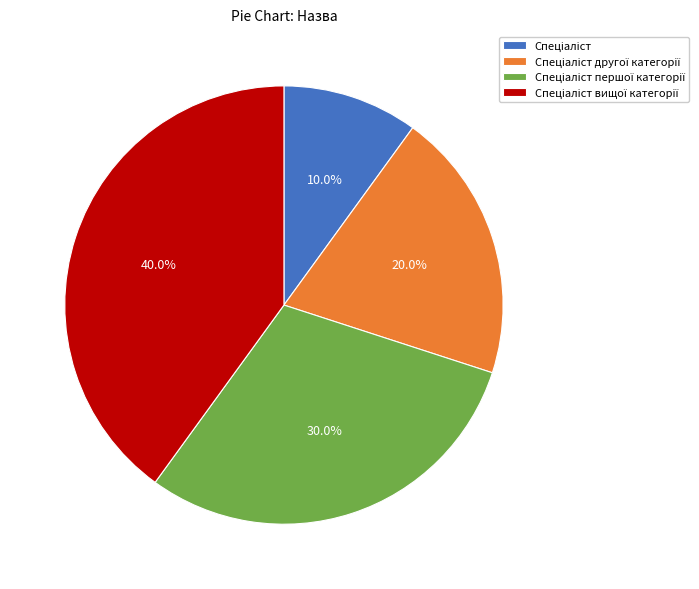

Is there any slice that represents more than half of the pie?

No